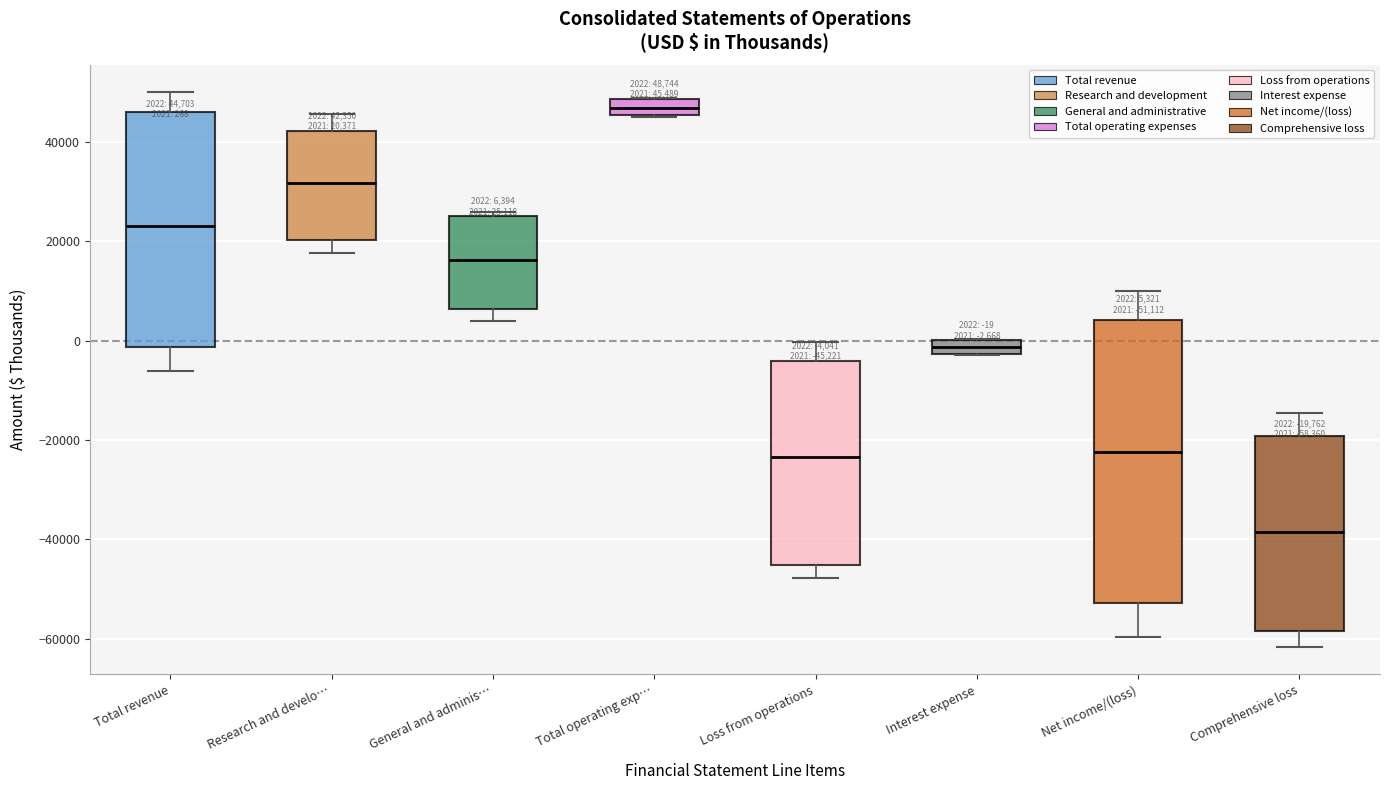

Comparing the boxes themselves (not the whiskers), which one is the tallest?

Net income/(loss)